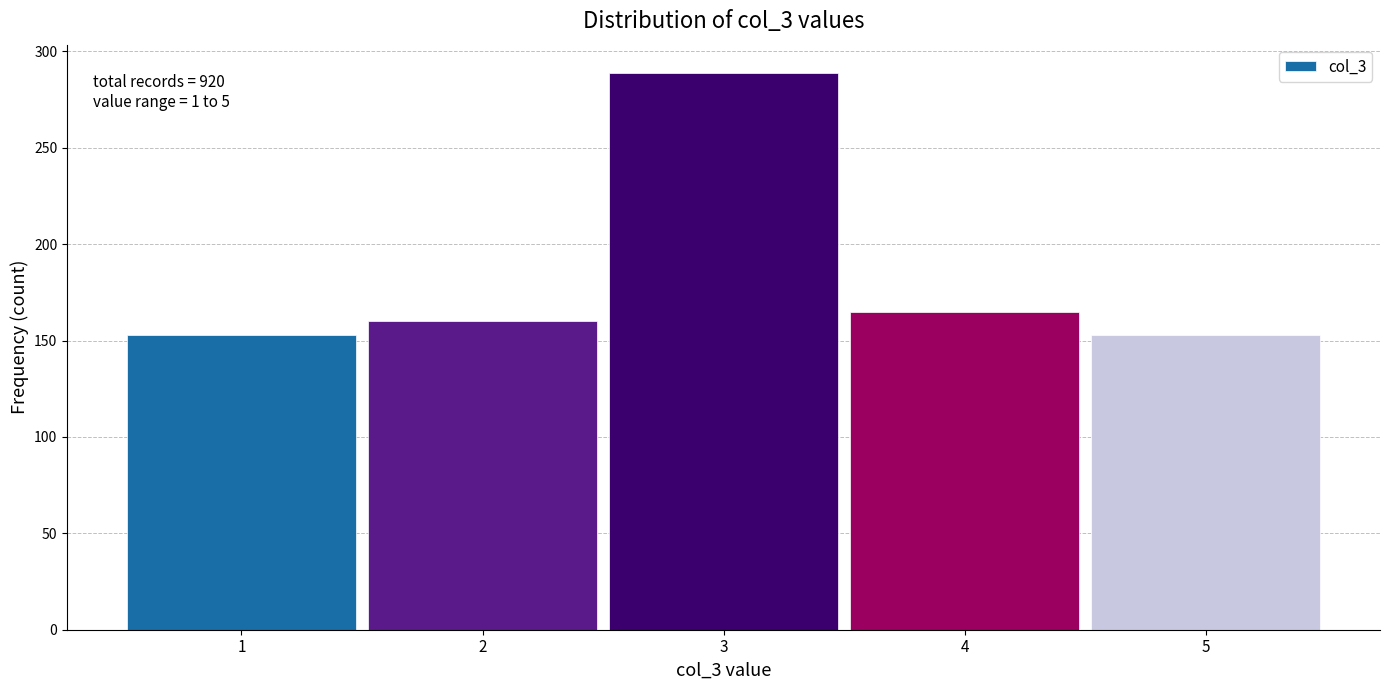

Over which range of the x-axis is the bar tallest?

2.5 to 3.5